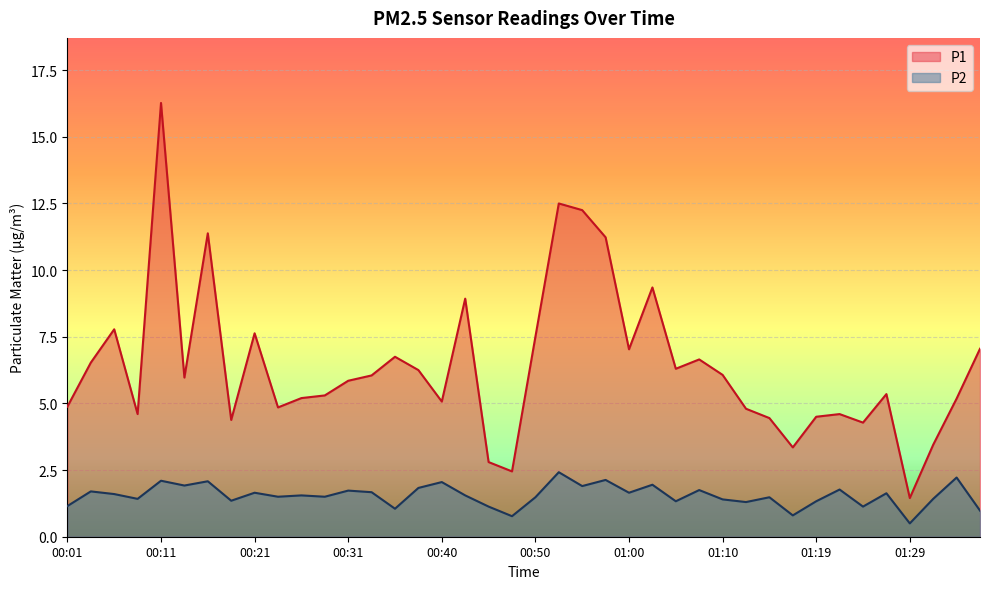

How many values in the P1 series exceed 5?

26